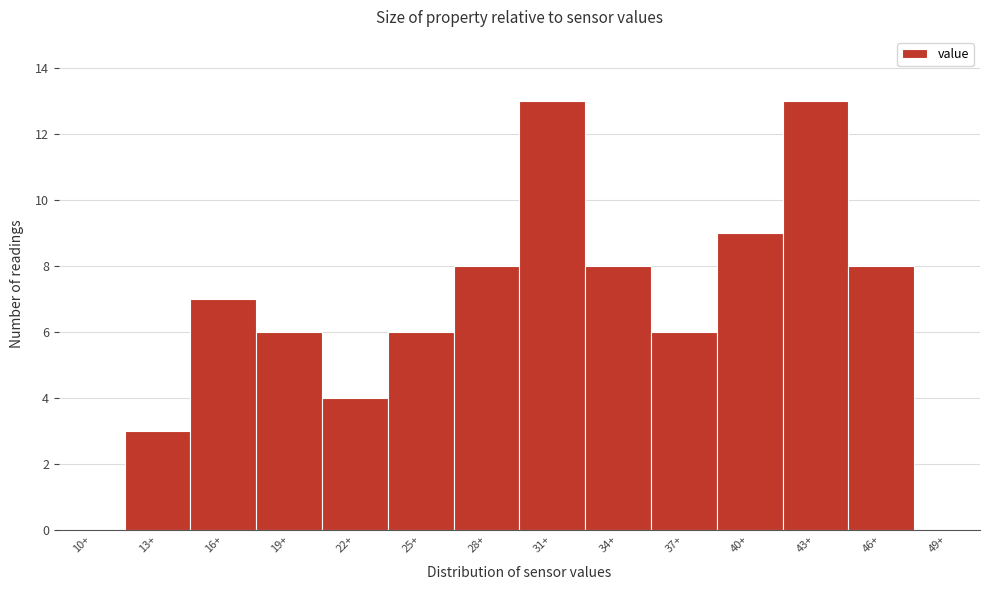

Reading left to right, transcribe all the data shown in this chart.

10+=0	13+=3	16+=7	19+=6	22+=4	25+=6	28+=8	31+=13	34+=8	37+=6	40+=9	43+=13	46+=8	49+=0